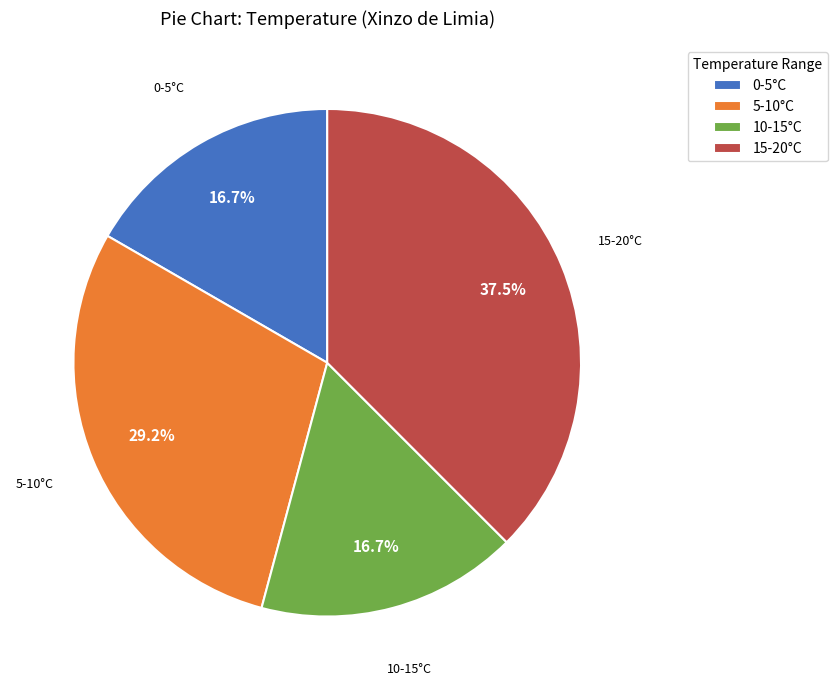

Is there a majority slice in this chart?

No